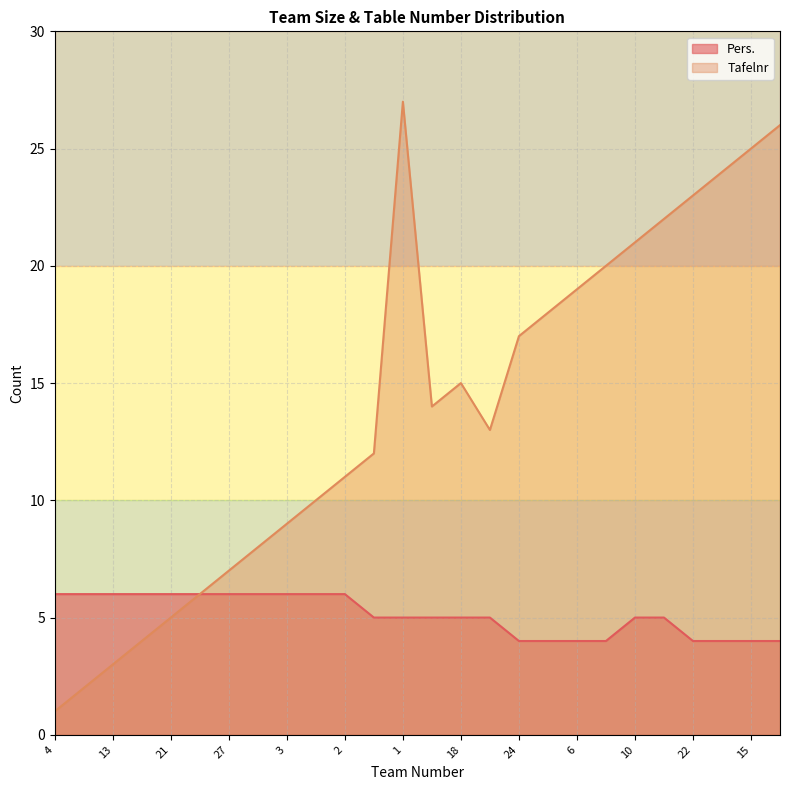

At 13, list the series in order from largest to smallest.

Pers., Tafelnr